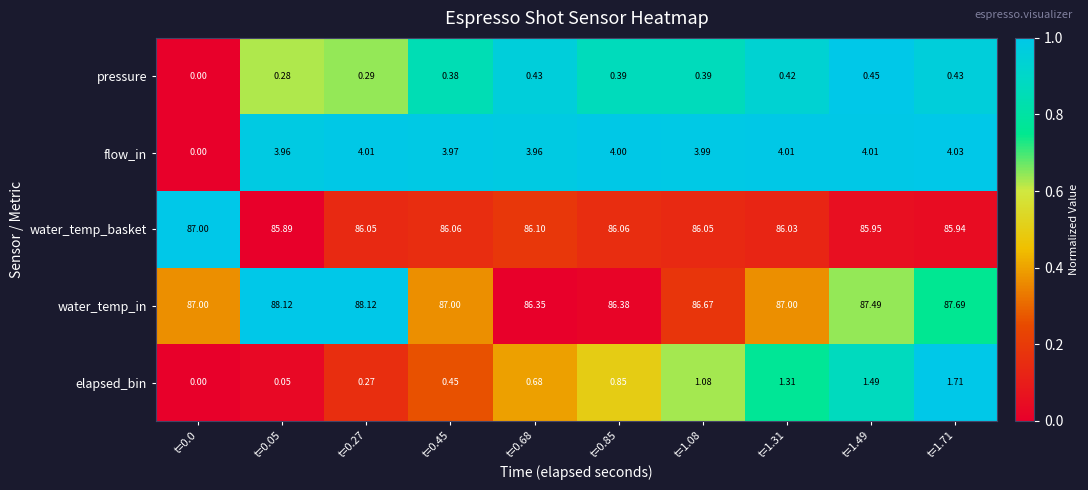

Rank the series at t=0.27 from lowest to highest value.

elapsed_bin, pressure, flow_in, water_temp_basket, water_temp_in